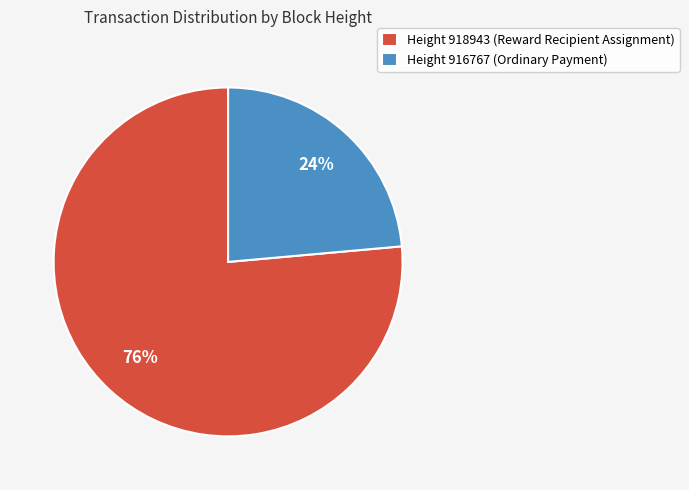

Does Height 918943 (Reward Recipient Assignment) account for over 50% of the chart?

Yes